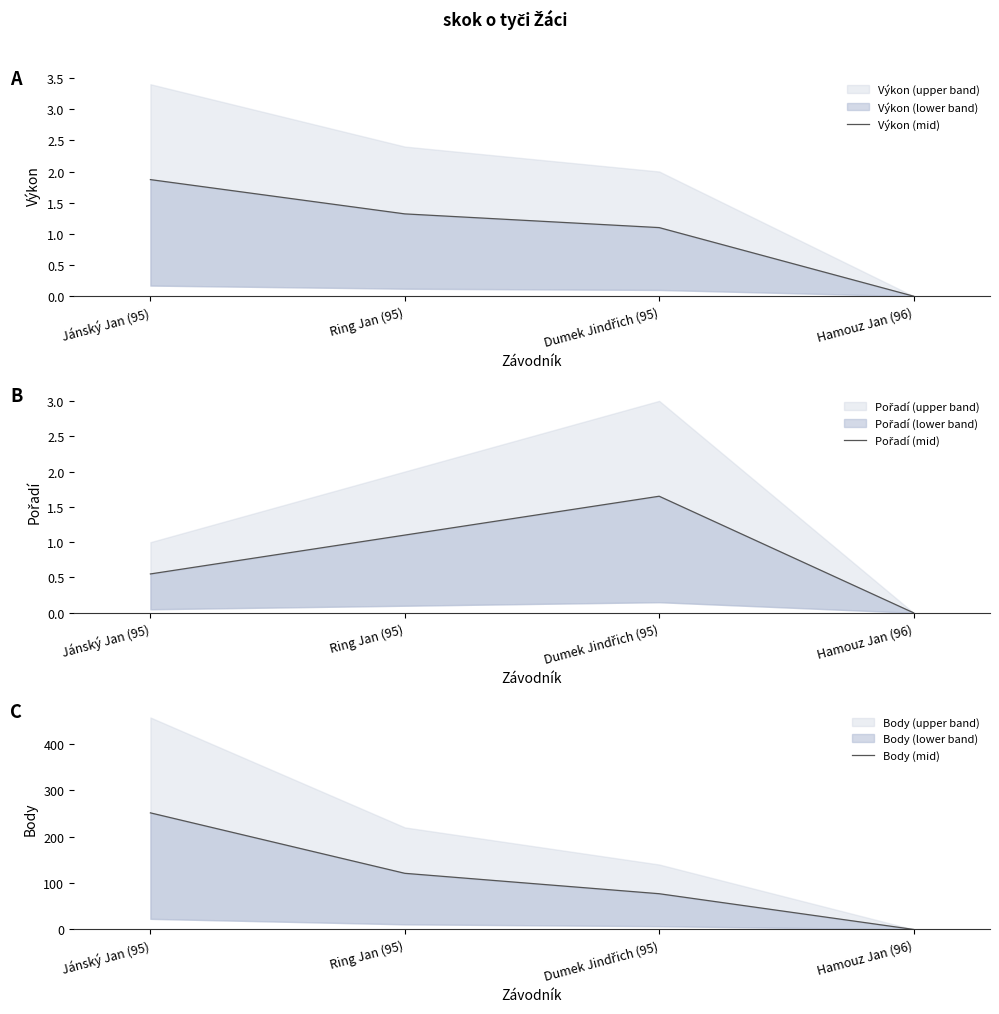

At how many categories does at least one series exceed 161?

1